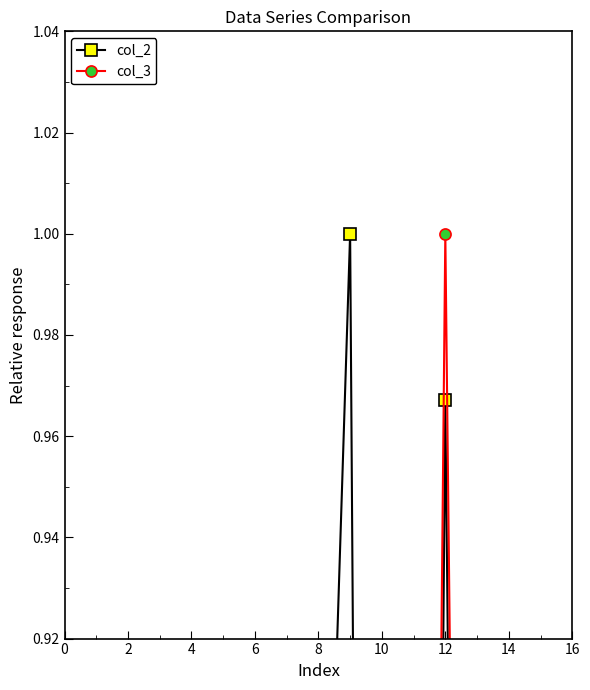

Where is the first local minimum for col_3?

6